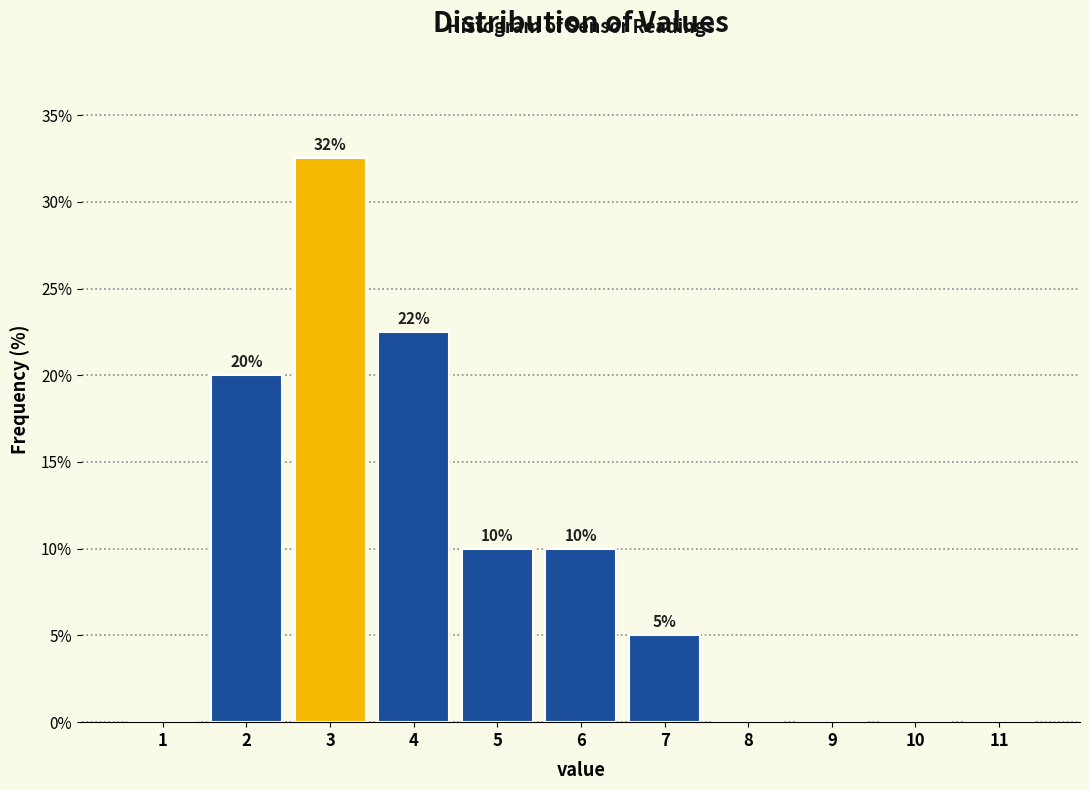

Which range on the x-axis has the tallest bar?

2.5 to 3.5